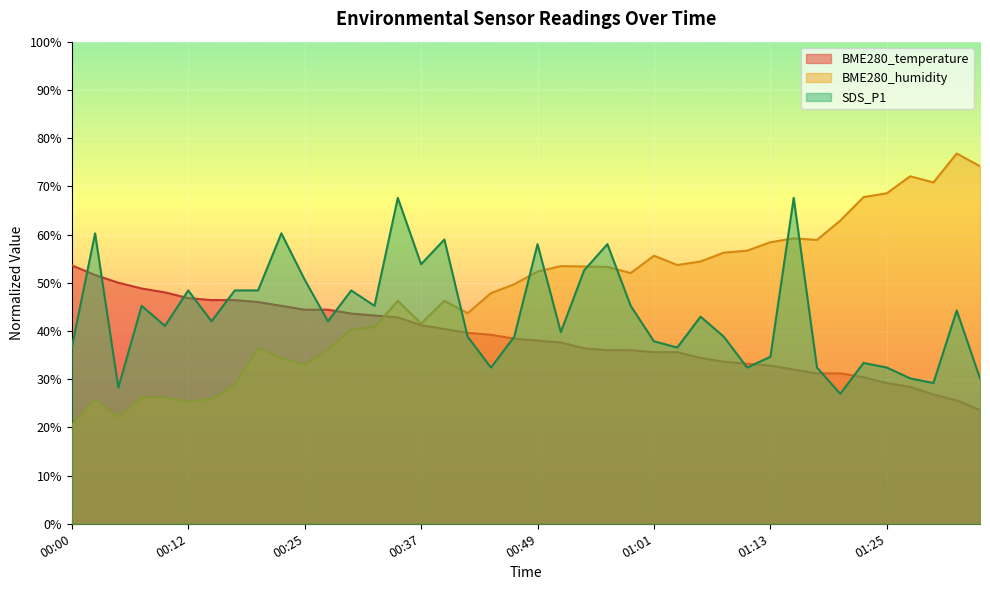

At which category is the sum across all series the highest?

01:16